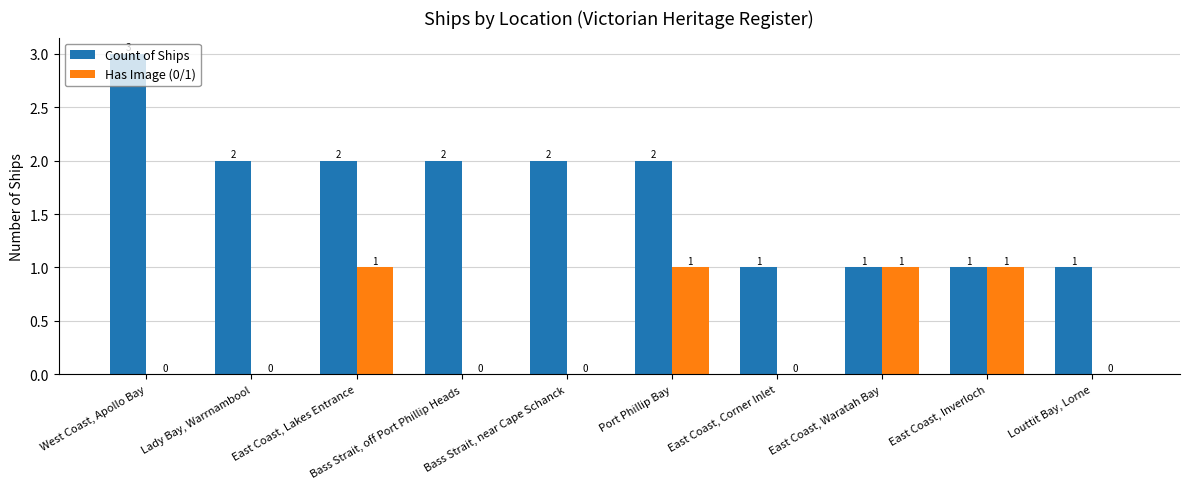

Which category has the highest value across all series?

West Coast, Apollo Bay